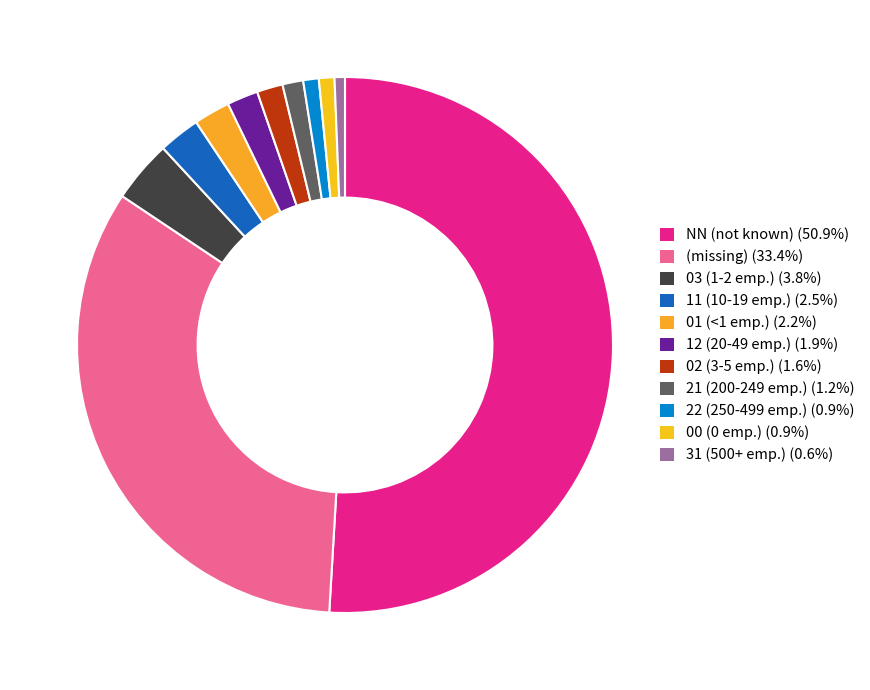

Count the number of slices in the pie.

11